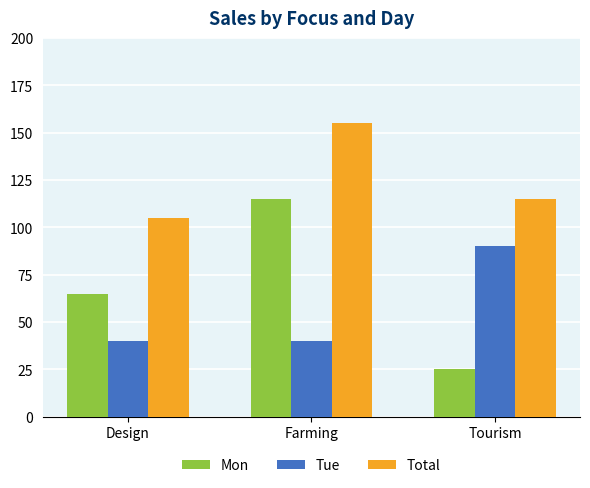

What is the spread (max minus min) of values at Tourism?

90